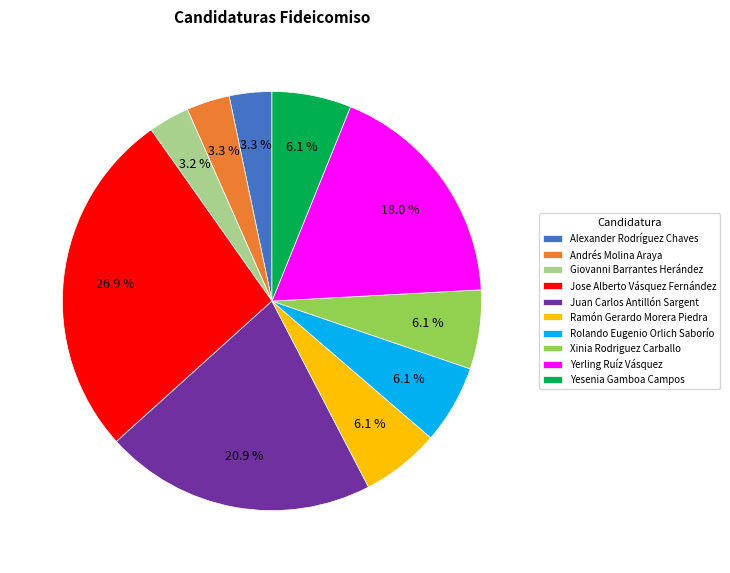

Does Giovanni Barrantes Herández account for over 50% of the chart?

No